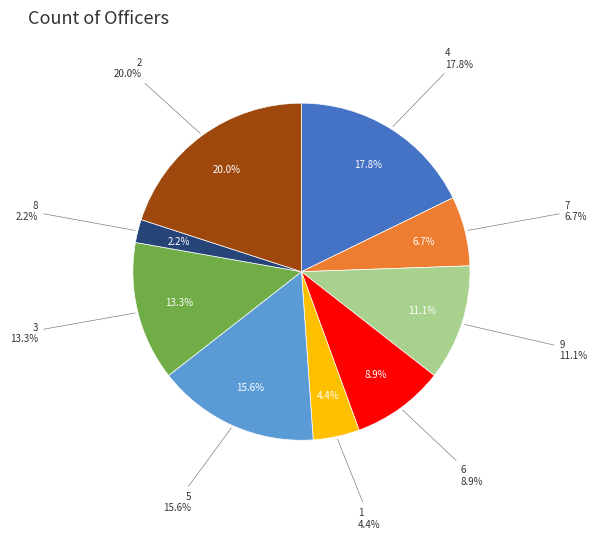

Between 9 and 3, which is larger?

3